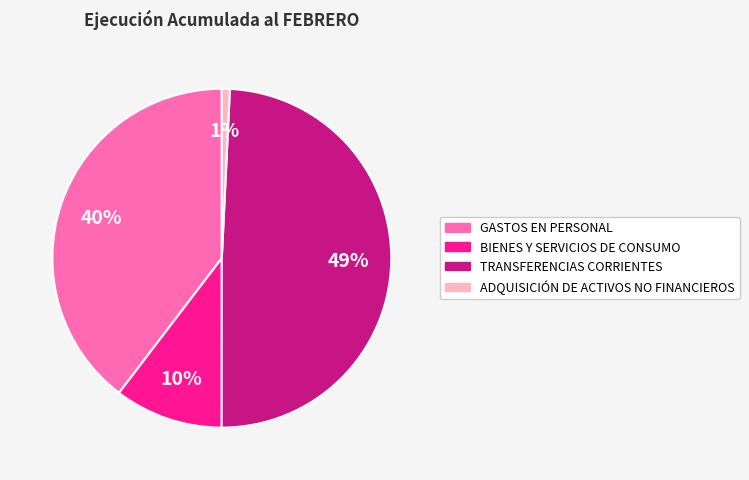

To the nearest percent, what is the average slice percentage?

25%